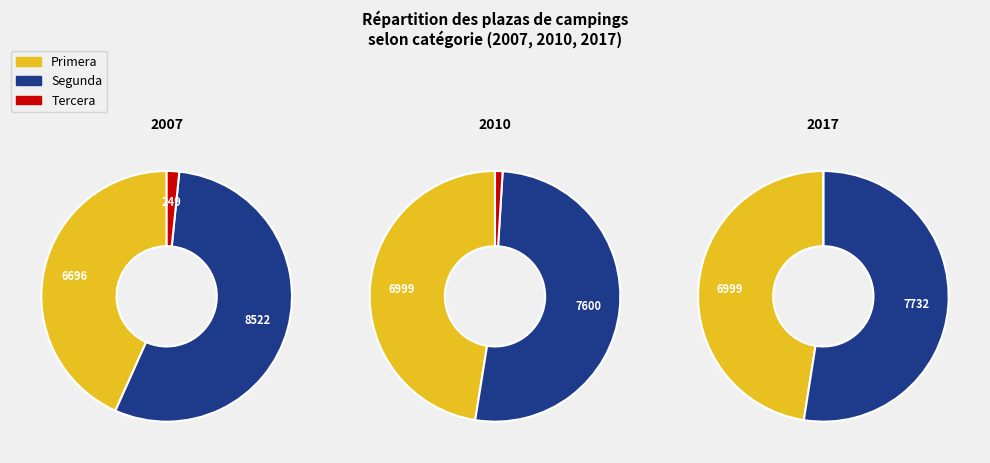

To the nearest percent, what is the combined percentage of 2007 and 2010?

100%